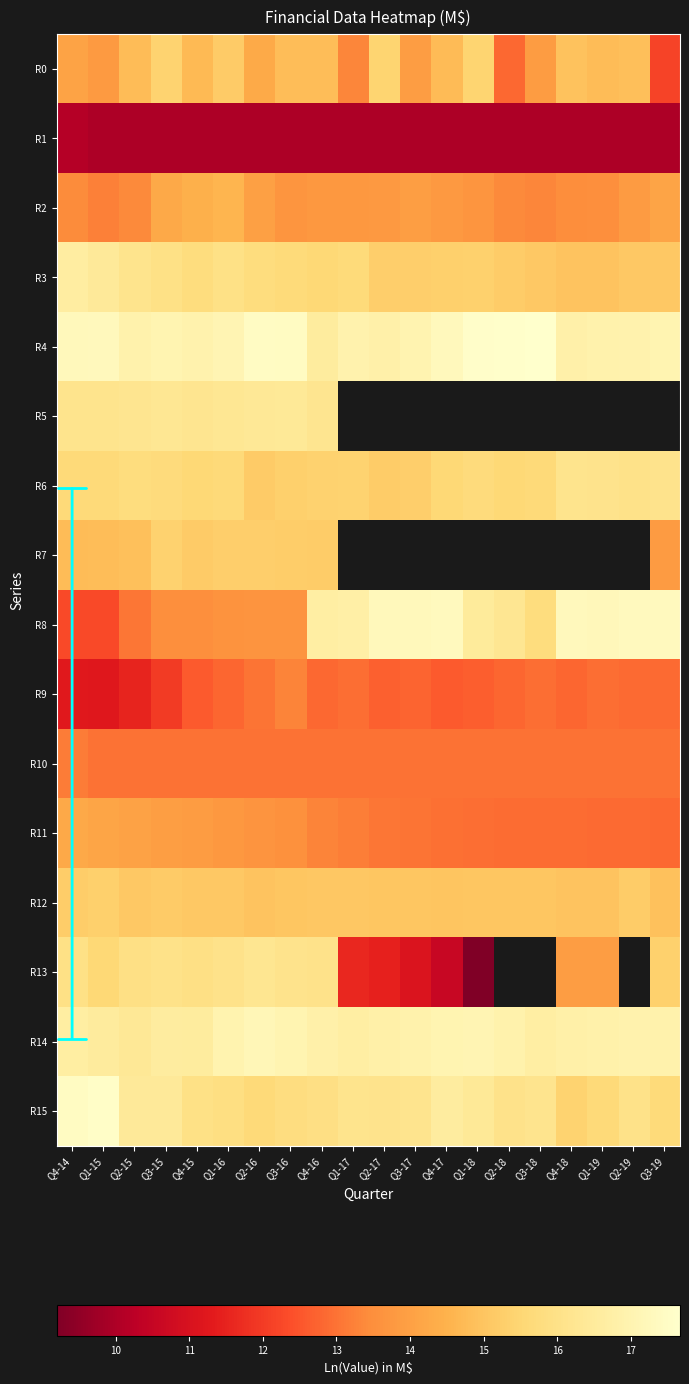

What is the highest value of the R5 series?

16.4